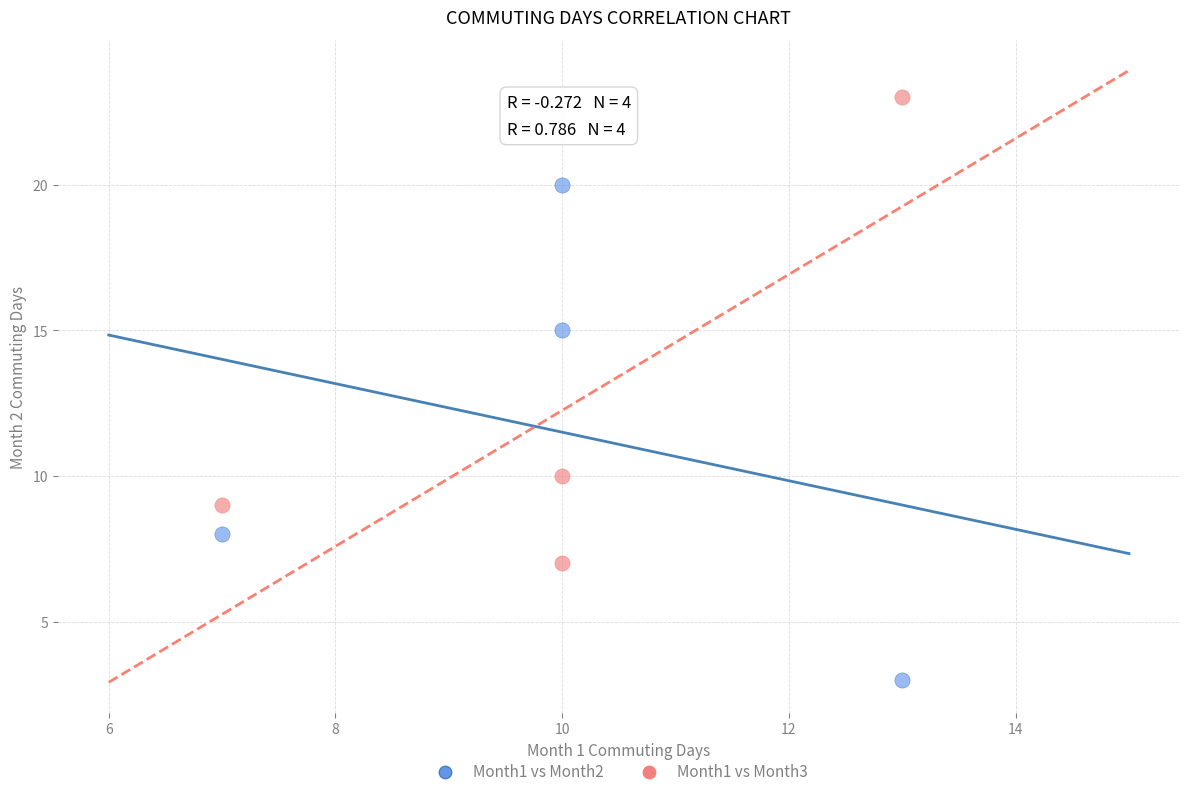

Across all series, what Y value is closest to 13?

15